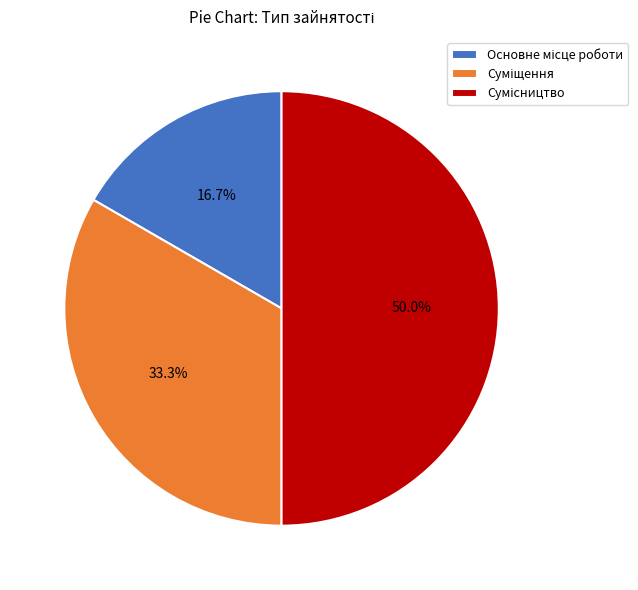

Count the number of slices in the pie.

3